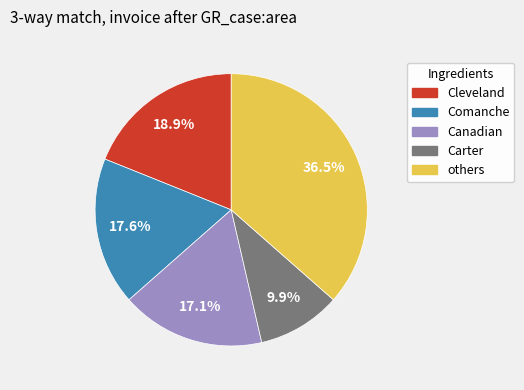

How much of the chart is everything except Canadian?

82.9%